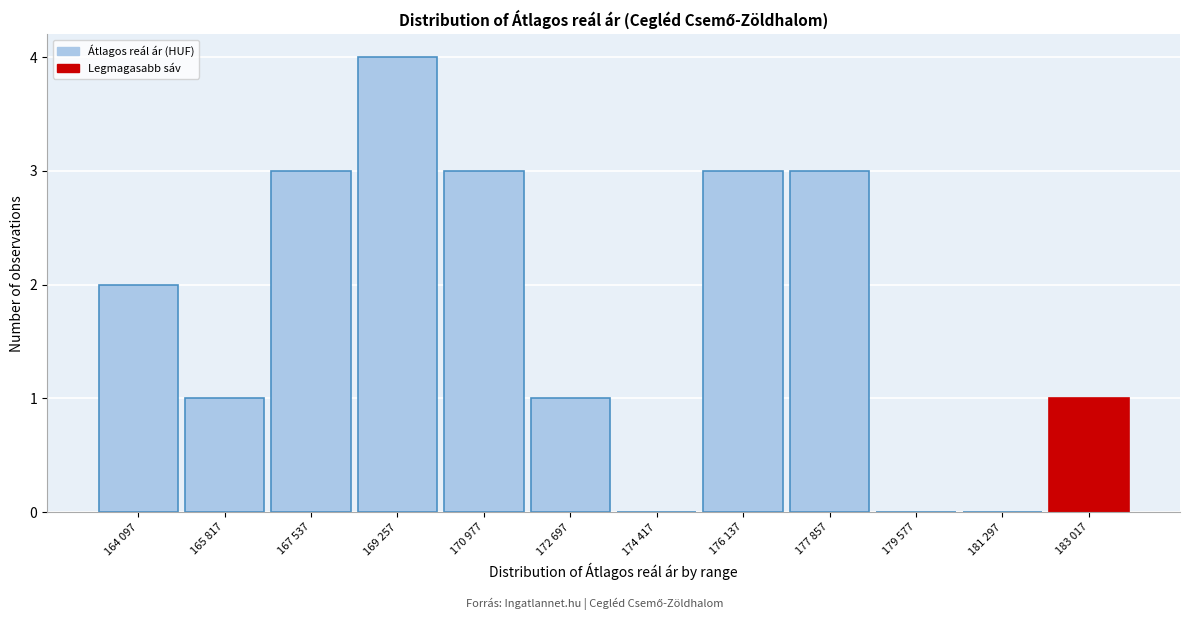

Reading left to right, list all the values displayed in this chart.

164 097=2	165 817=1	167 537=3	169 257=4	170 977=3	172 697=1	174 417=0	176 137=3	177 857=3	179 577=0	181 297=0	183 017=1